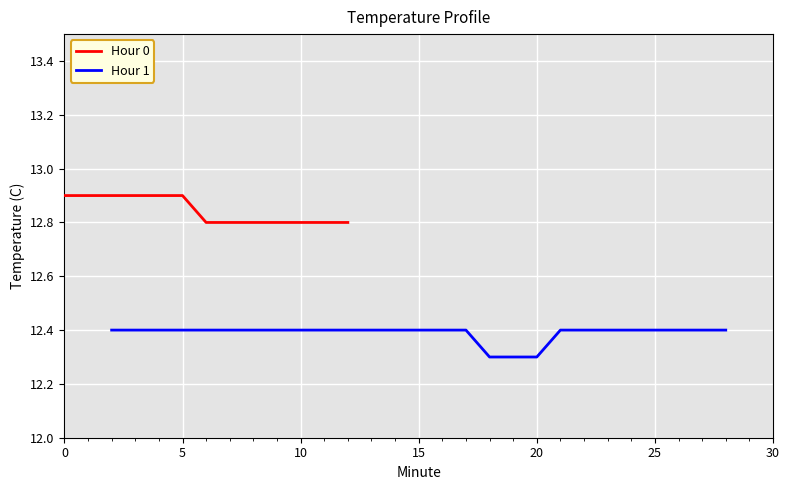

Read the value at 11.

12.8